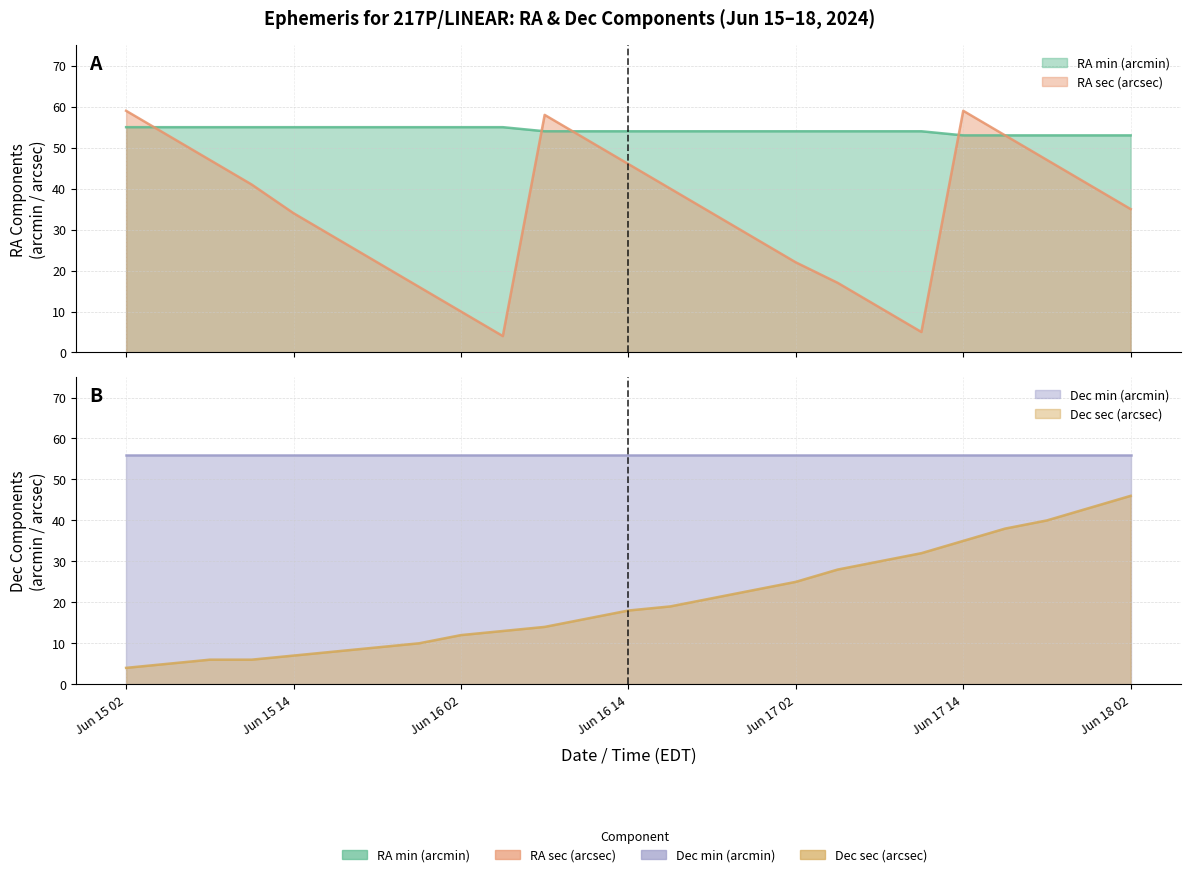

What position from the left is Jun 15 14?

5